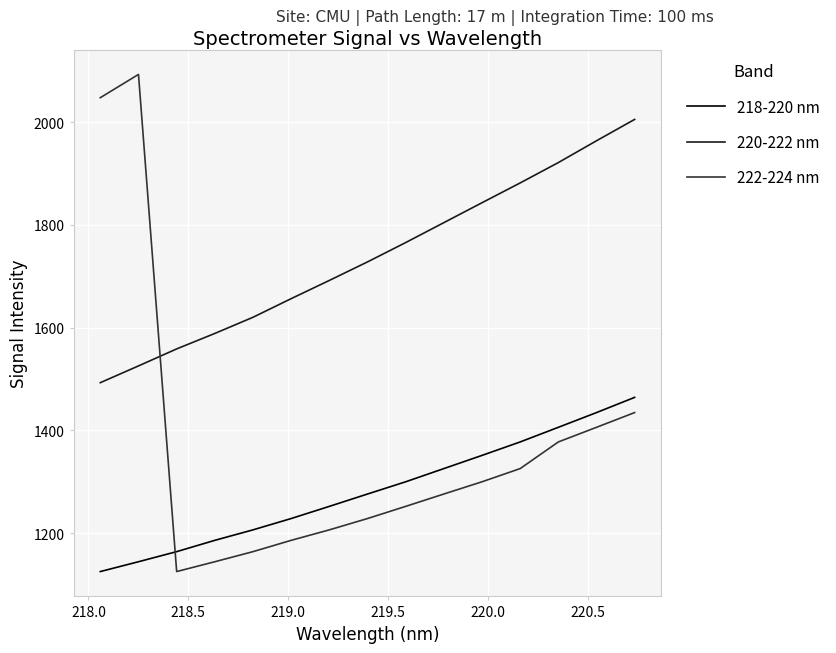

True or false: 218-220 nm and 220-222 nm intersect in this chart.

False